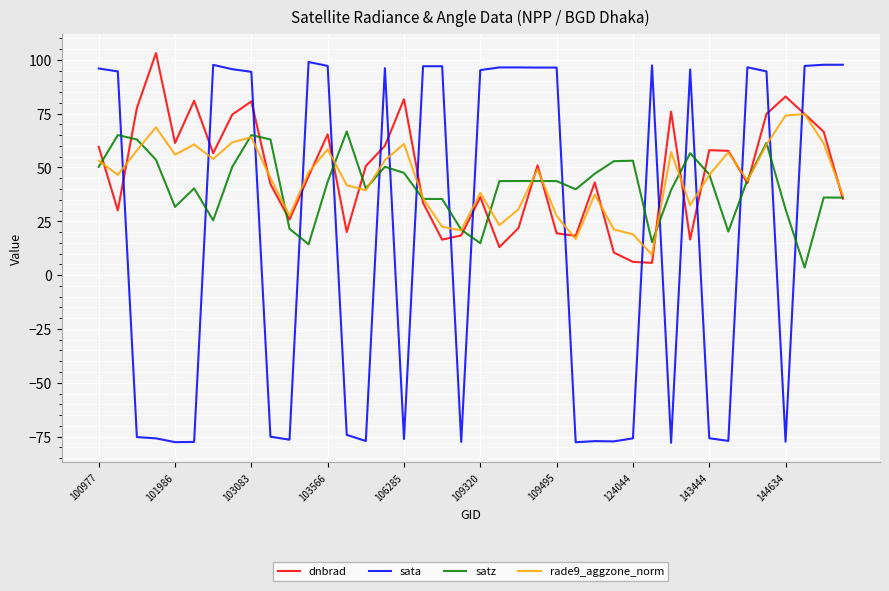

How many interior local valleys does the rade9_aggzone_norm series have?

11